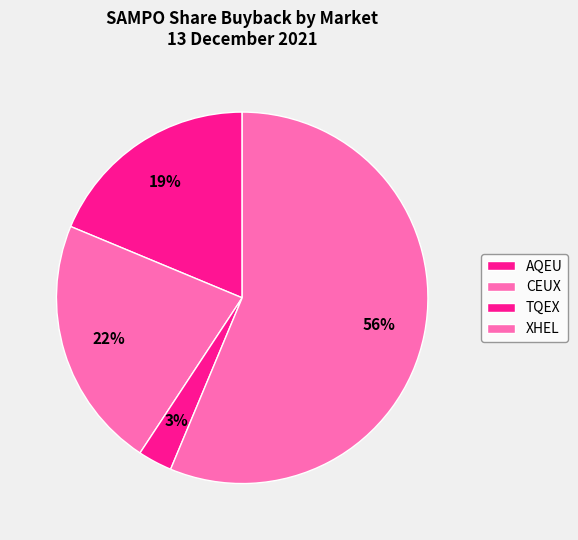

To the nearest percent, what percentage of the pie is XHEL?

56%